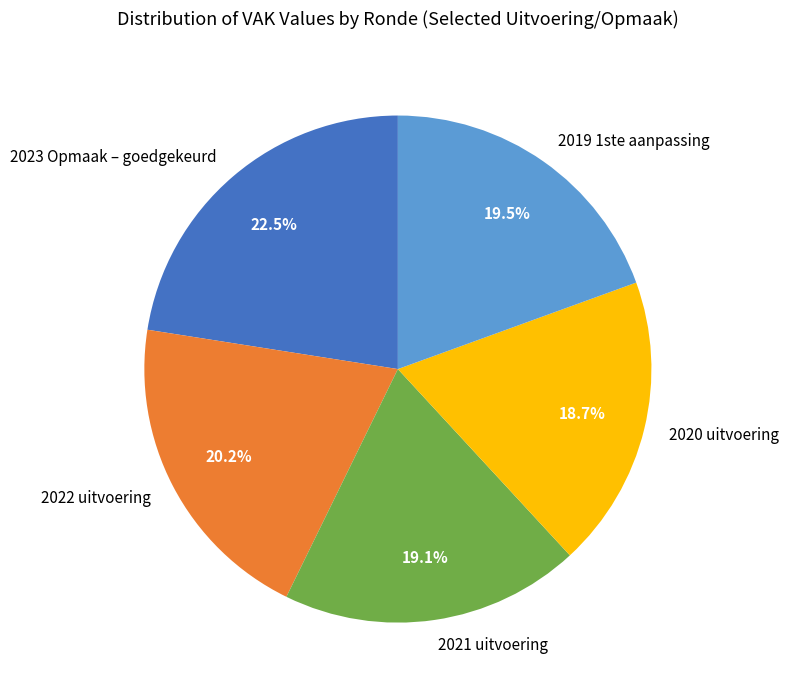

What is the ratio of the value at 2019 1ste aanpassing to the value at 2020 uitvoering?

1.0